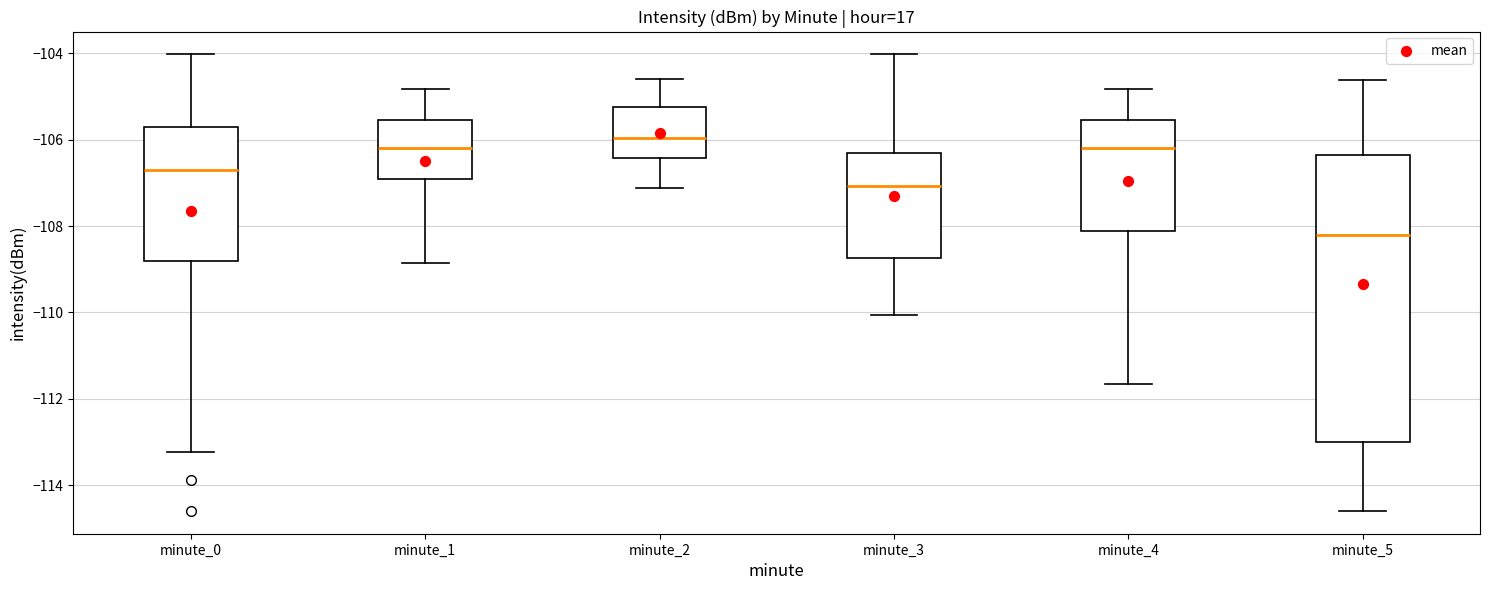

Where is the upper edge of the box for minute_5 on the y-axis? The values are not printed on the chart, so give them approximately, as read against the axis.

-106.4